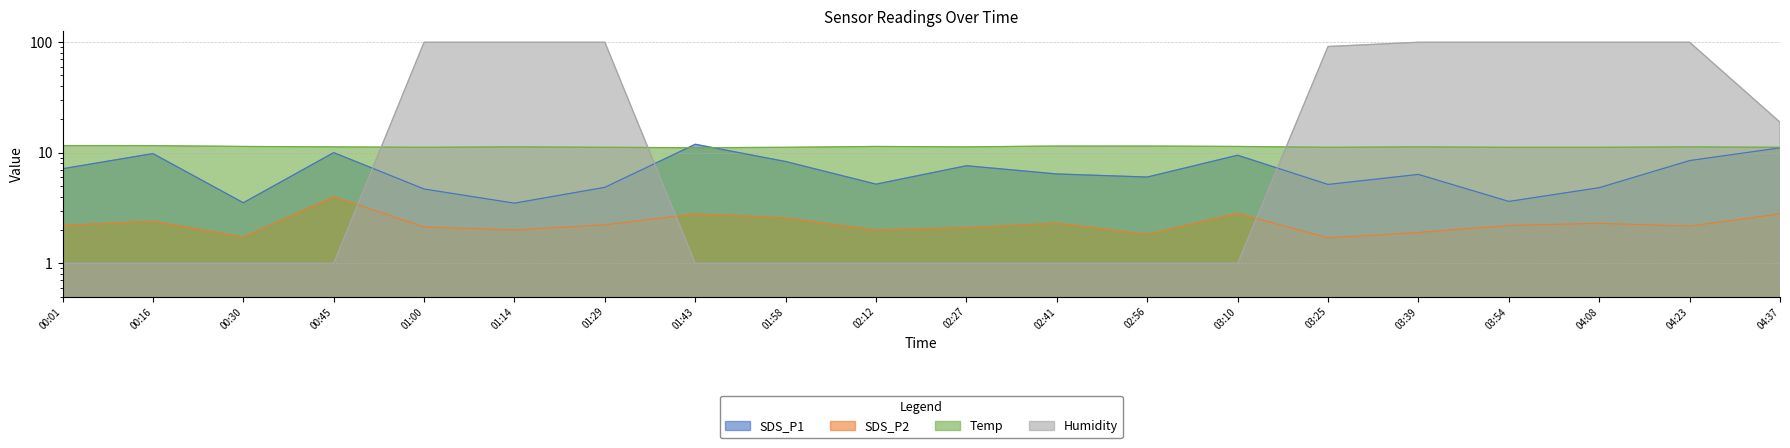

Between 01:29 and 00:01, which is larger?

00:01